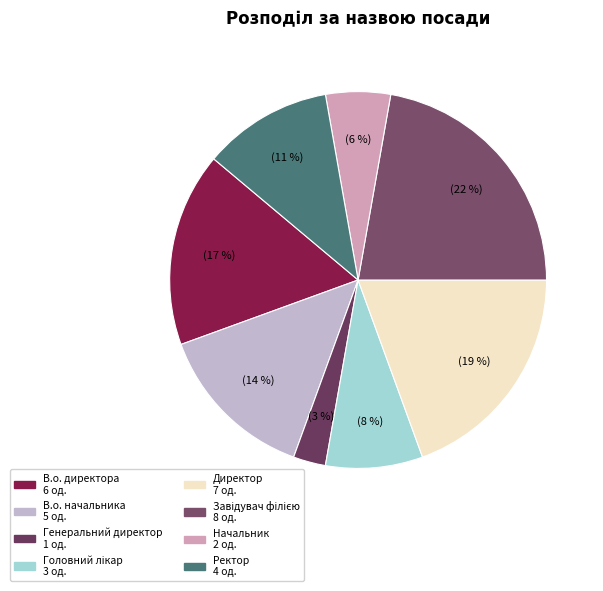

Rank the categories by value from lowest to highest.

Генеральний директор, Начальник, Головний лікар, Ректор, В.о. начальника, В.о. директора, Директор, Завідувач філією